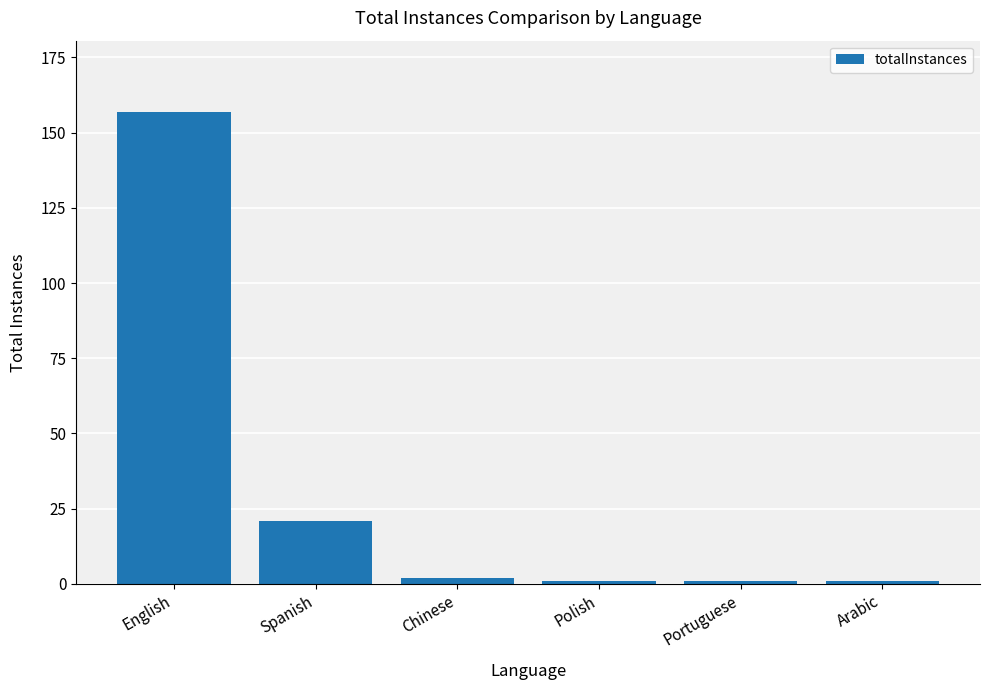

How many values are below 2?

3